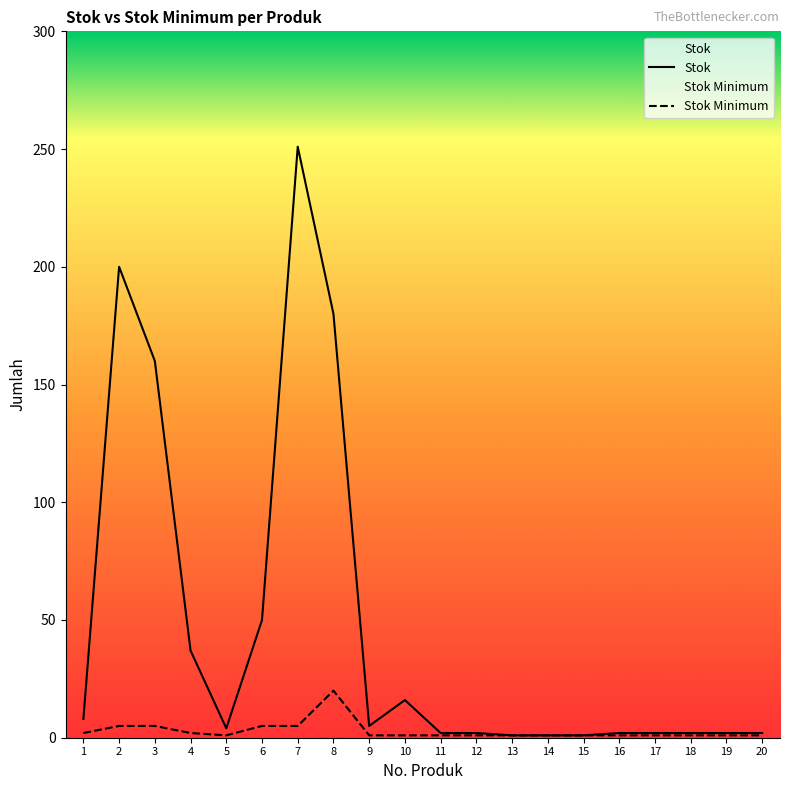

Count the number of categories in the chart.

20